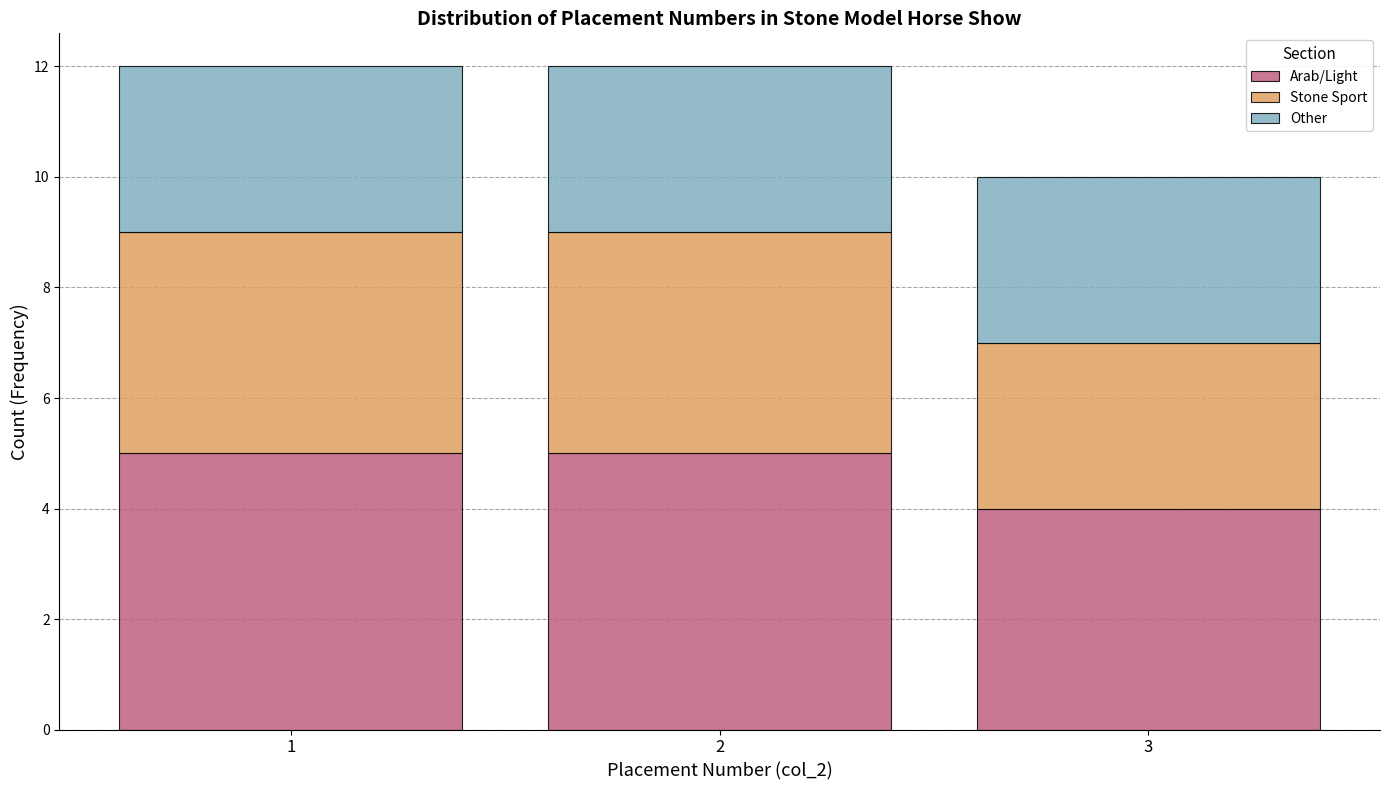

Reading left to right, what are the values for Arab/Light?

1=5	2=5	3=4